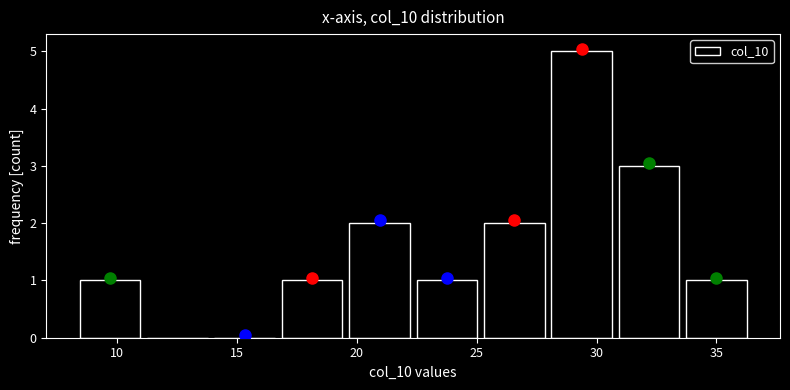

Over which range of the x-axis is the bar tallest?

28.0 to 31.0